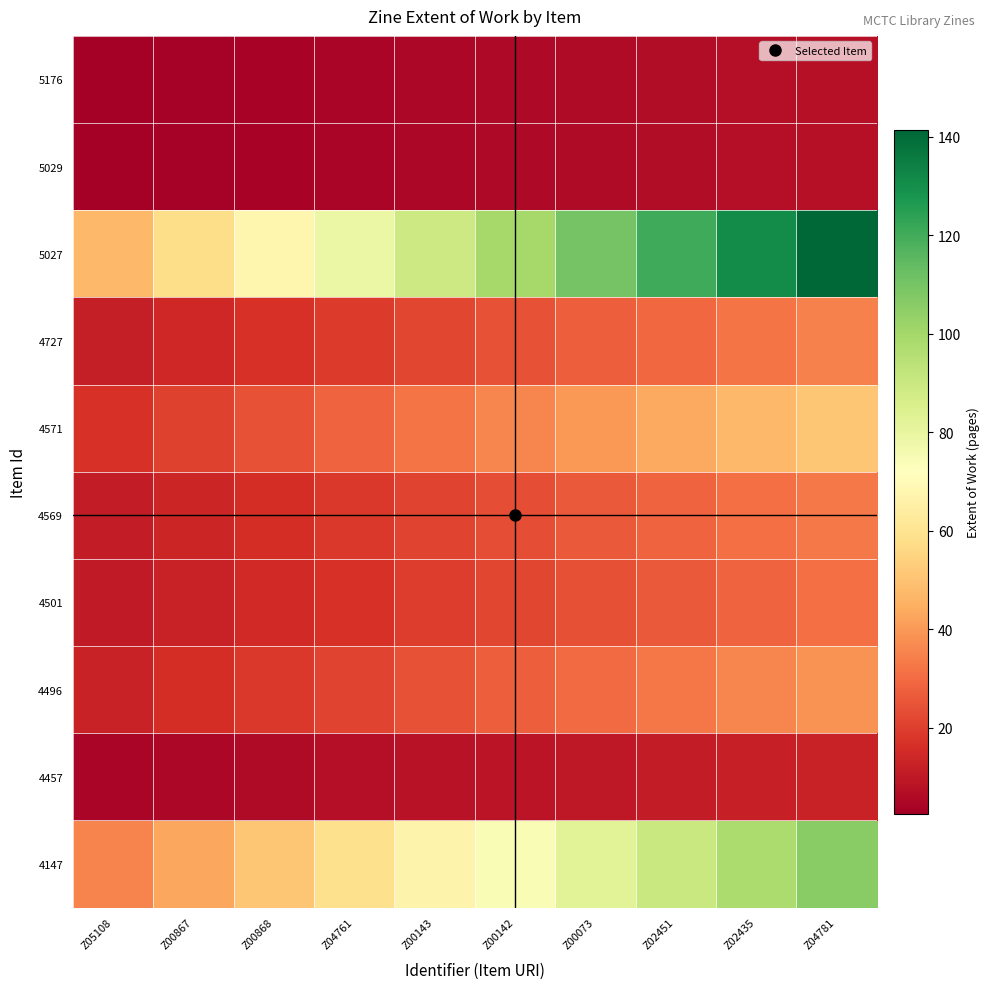

Rank the series by their maximum value, from lowest to highest.

5176, 5029, 4457, 4501, 4569, 4727, 4496, 4571, 4147, 5027